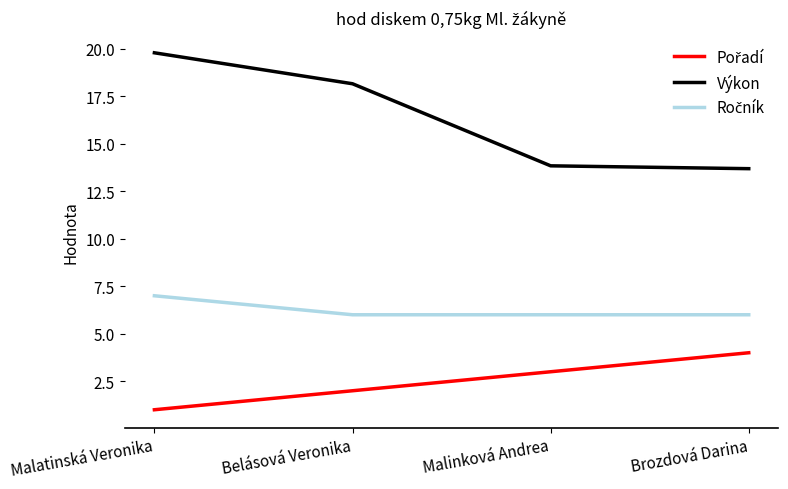

Is it true that Výkon equals 19.8 at Malatinská Veronika?

True